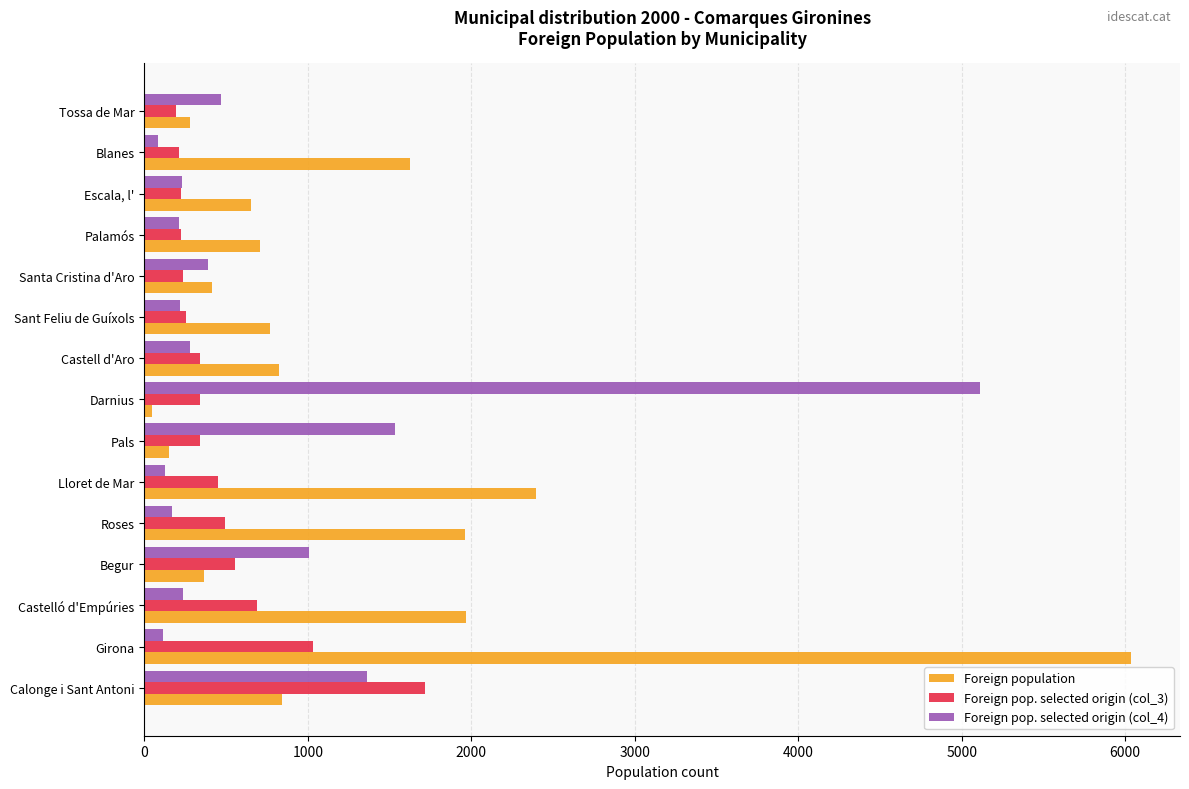

The Foreign population series shows 1967 at Castelló d'Empúries. True or false?

True